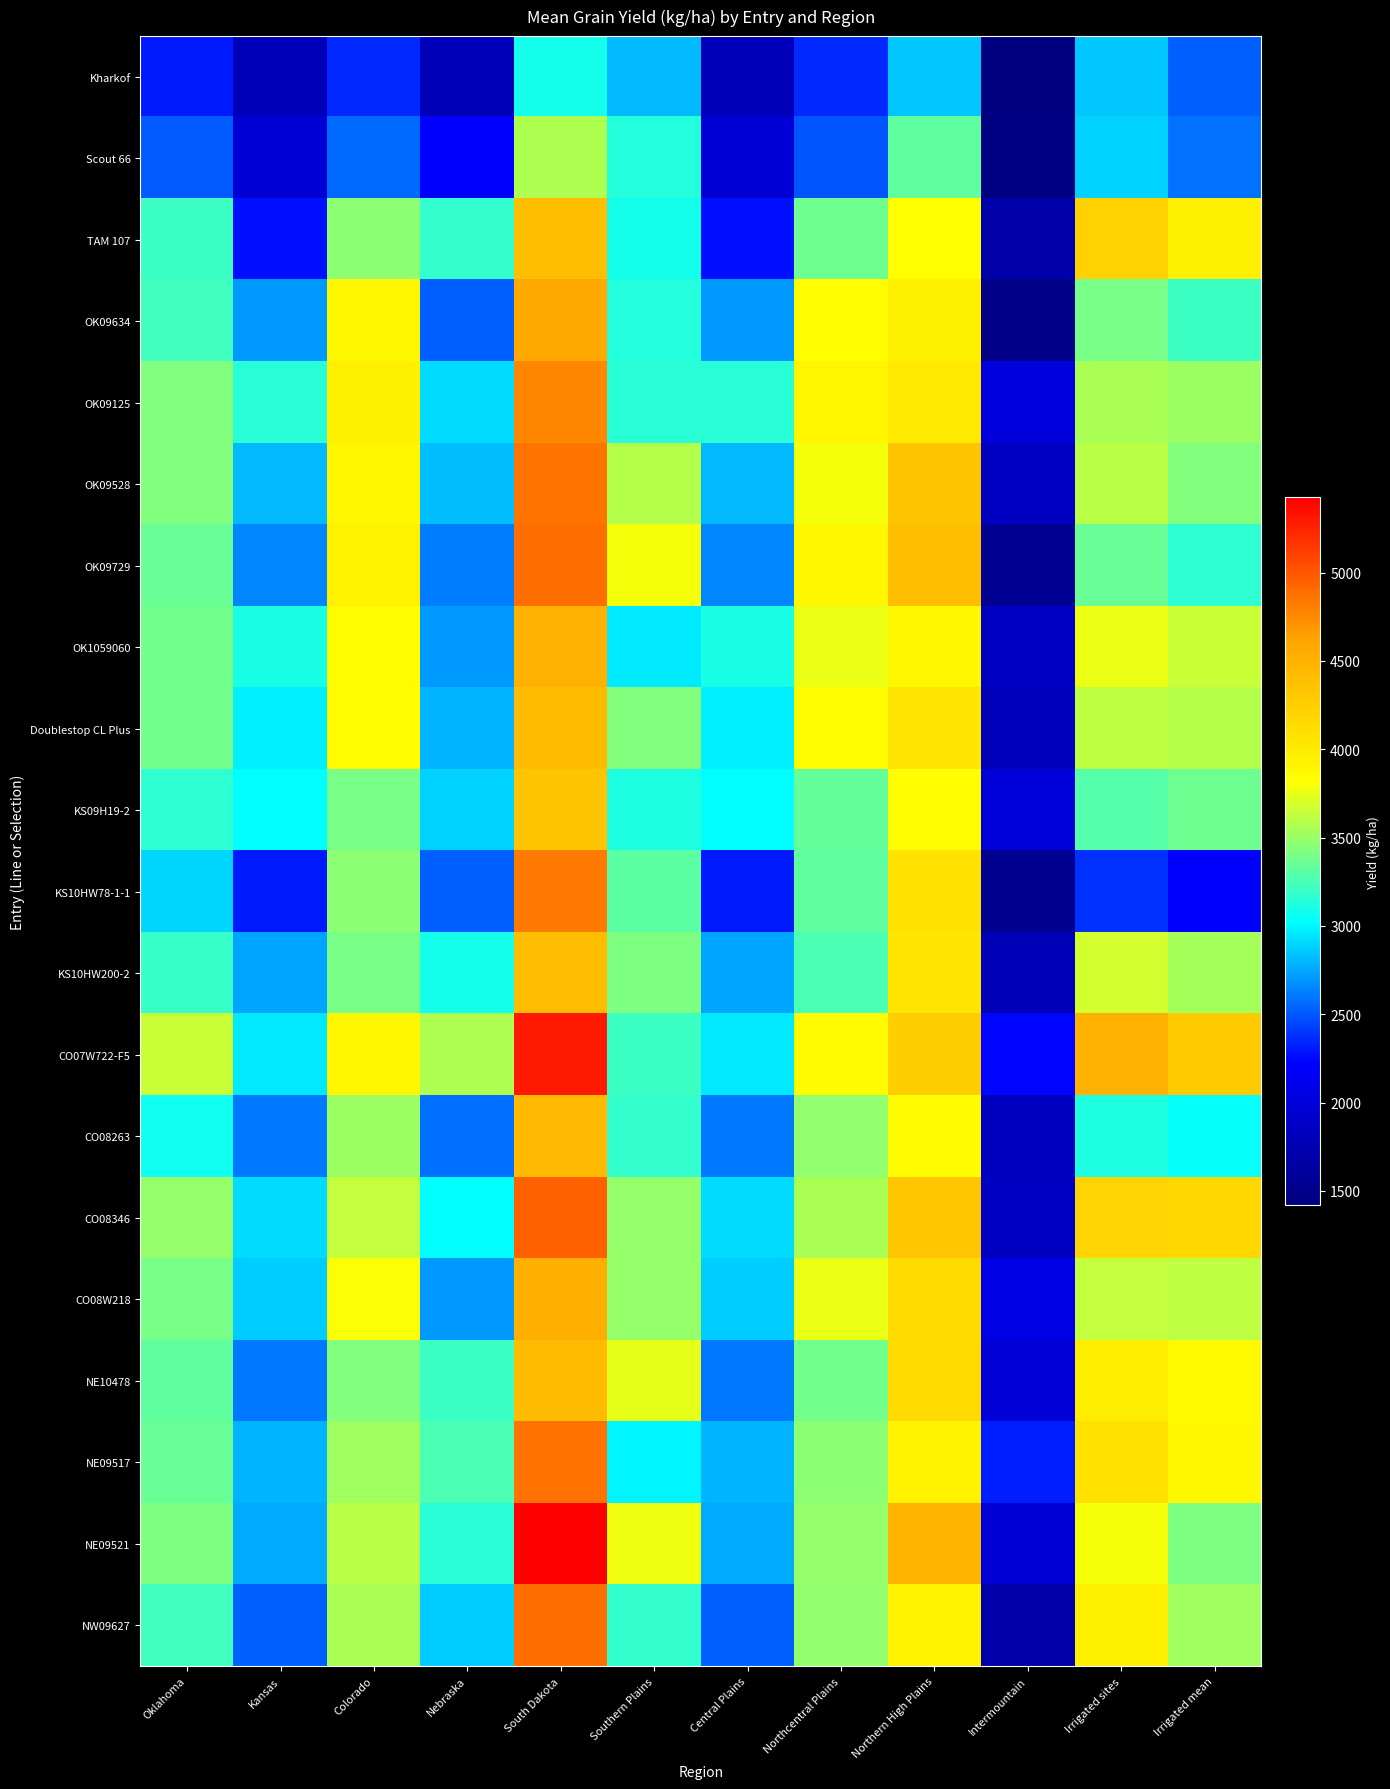

At Oklahoma, list the series in order from smallest to largest.

Kharkof, Scout 66, KS10HW78-1-1, CO08263, KS09H19-2, KS10HW200-2, TAM 107, OK09634, NW09627, NE10478, NE09517, OK09729, OK1059060, Doublestop CL Plus, CO08W218, NE09521, OK09125, OK09528, CO08346, CO07W722-F5